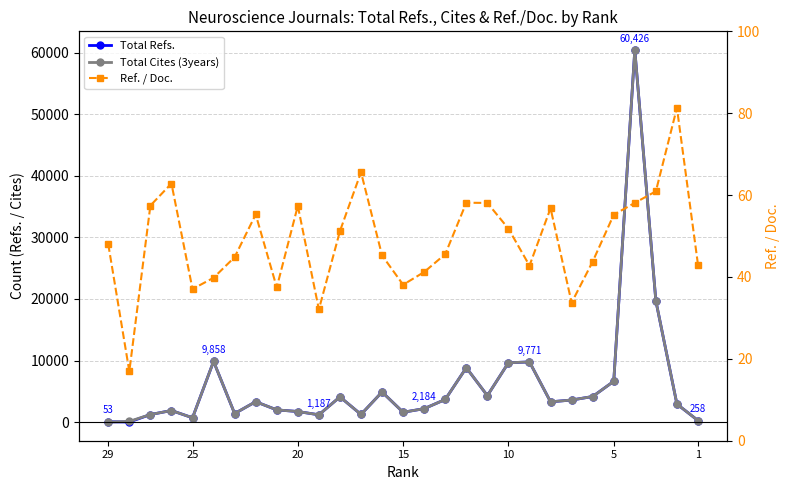

How many lines are shown in the chart?

3